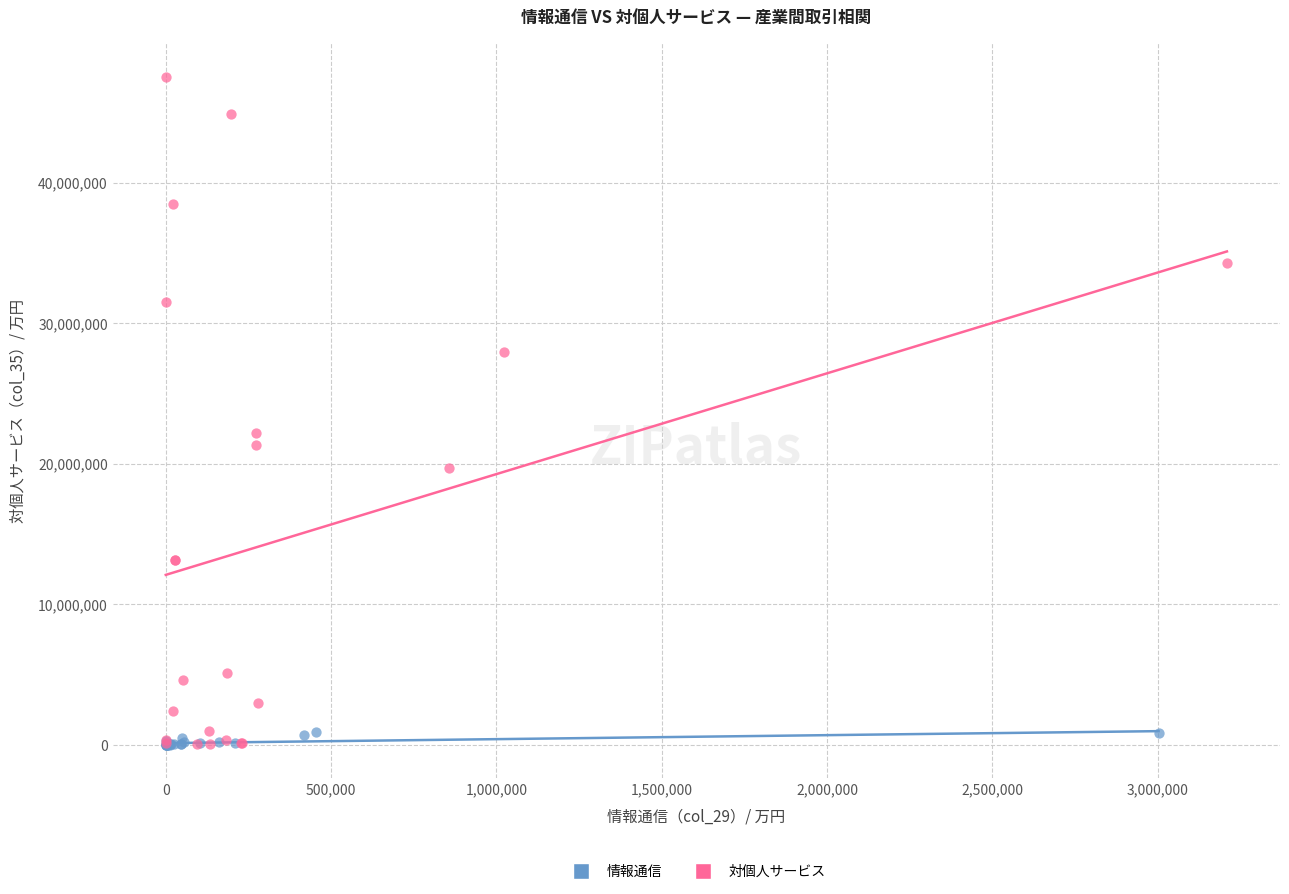

Which series contains the highest Y value?

対個人サービス